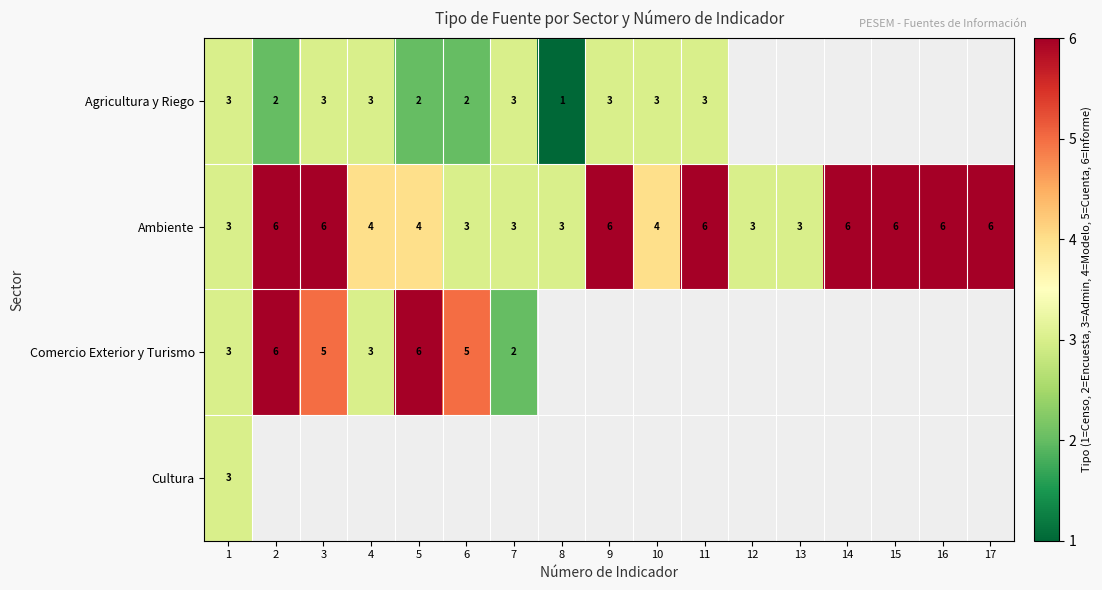

Is it true that Ambiente equals 2 at 9?

False